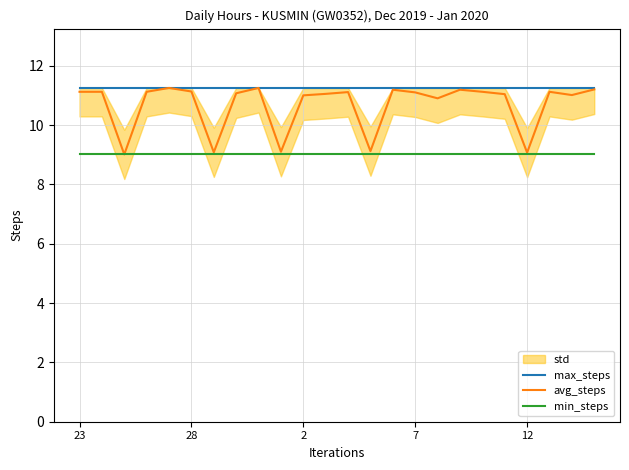

Which category has the highest value across all series?

23